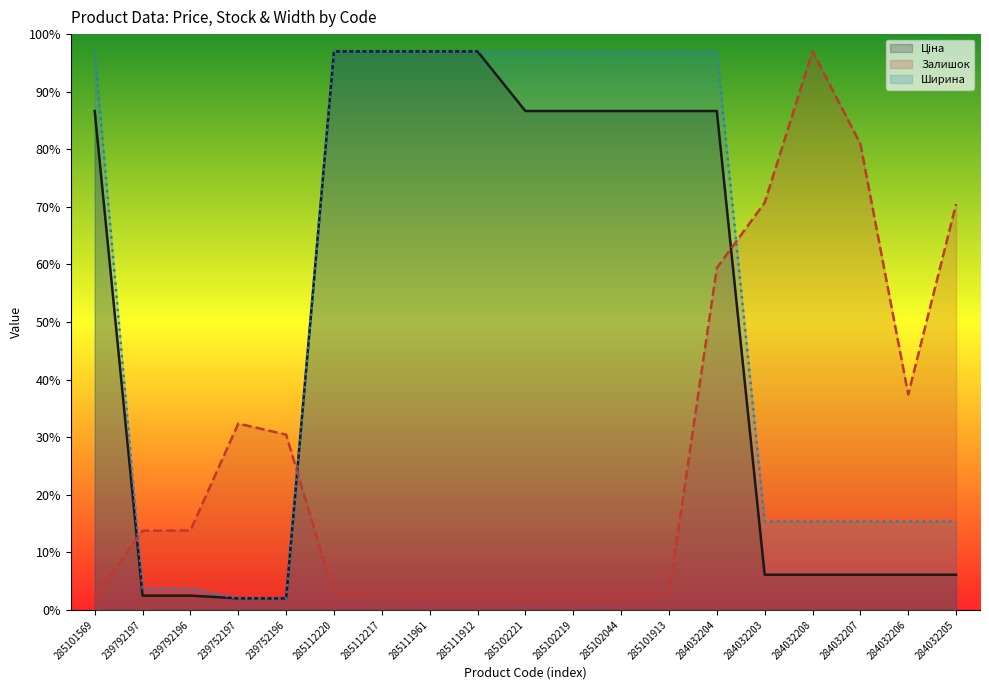

What is the difference between the maximum and minimum values in the Залишок (line) series?

95.0